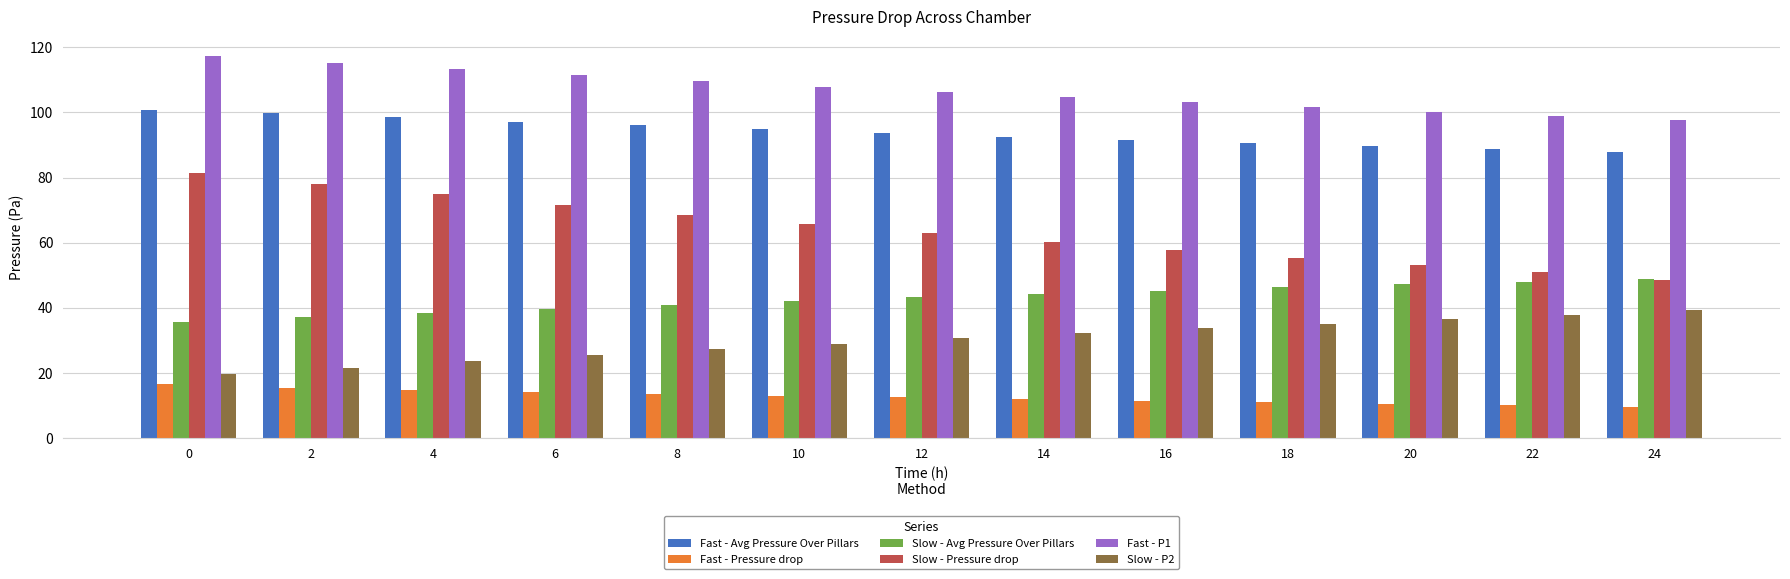

What is the difference between the maximum and second lowest values in the Fast - P1 series?

18.4